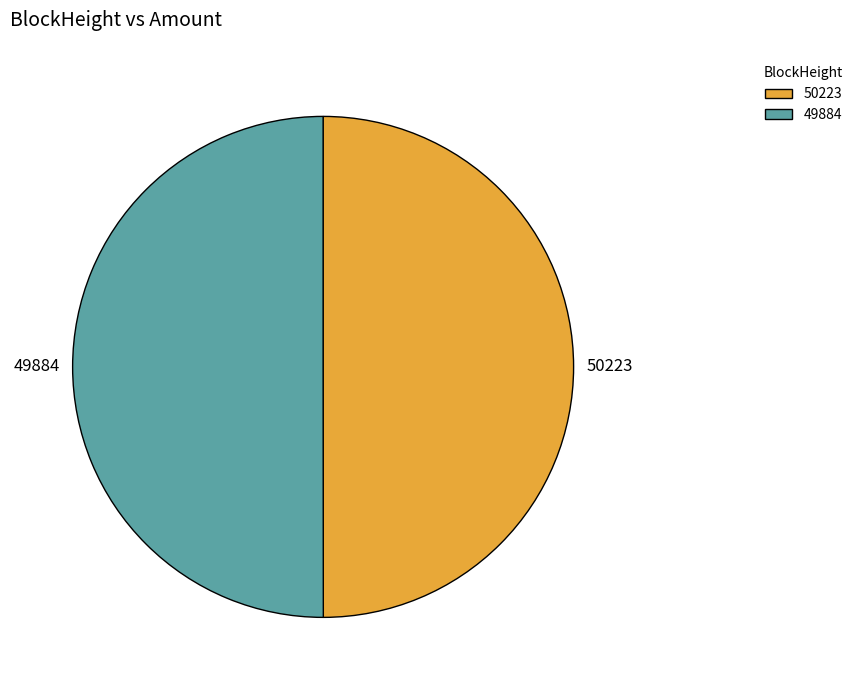

True or false: 49884 accounts for 50% of the total.

True